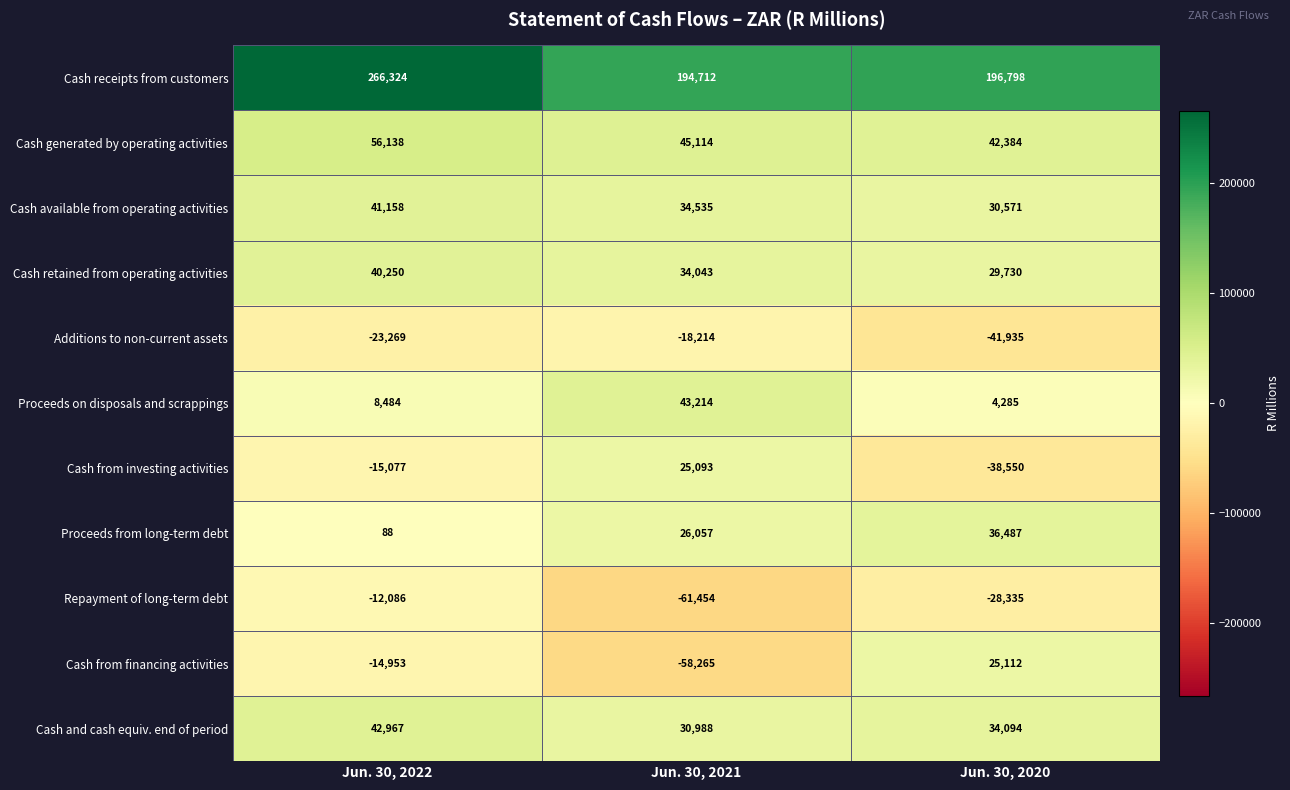

What is the maximum value shown in the chart?

266324